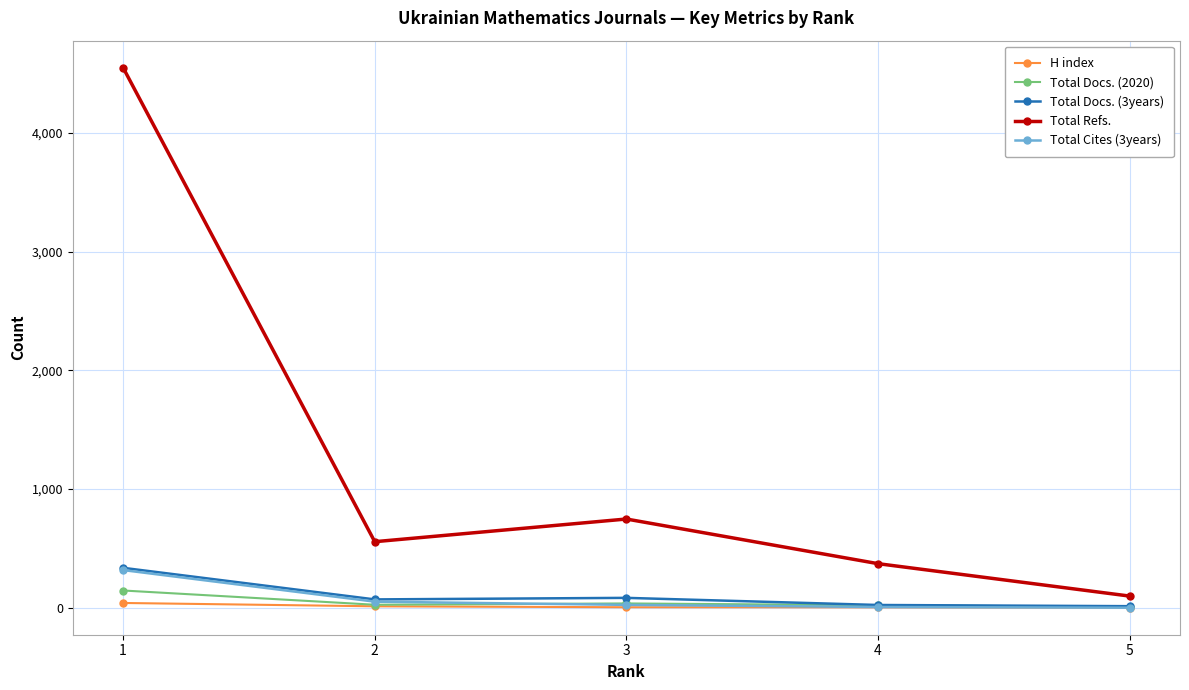

Which series has the largest total across all categories?

Total Refs.